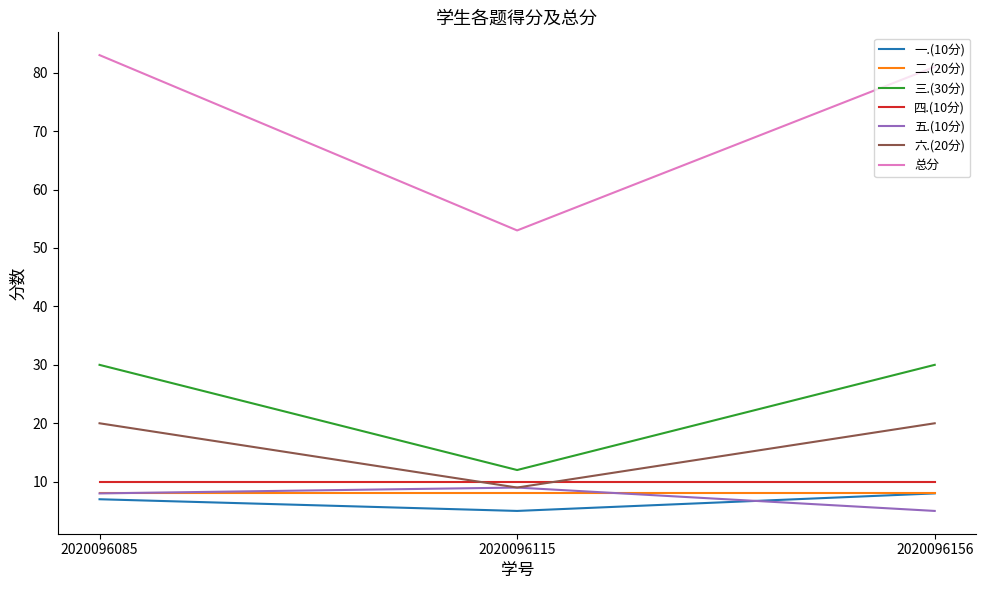

Is the value of 总分 at 2020096156 greater than the value of 一.(10分) at 2020096085?

Yes